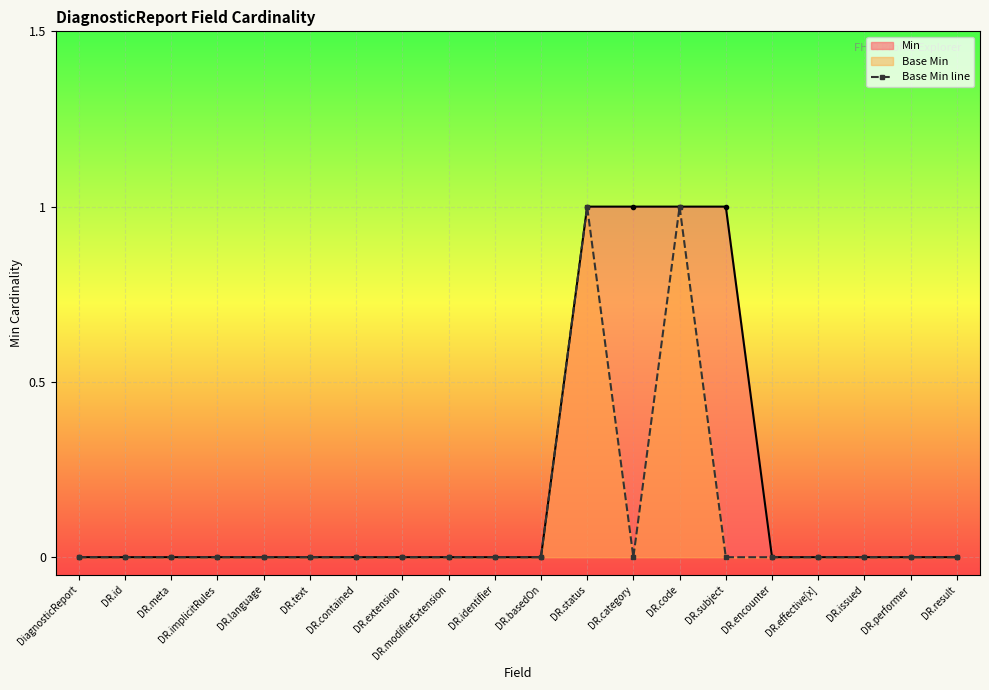

At which category does the chart reach its peak across all series?

DR.status